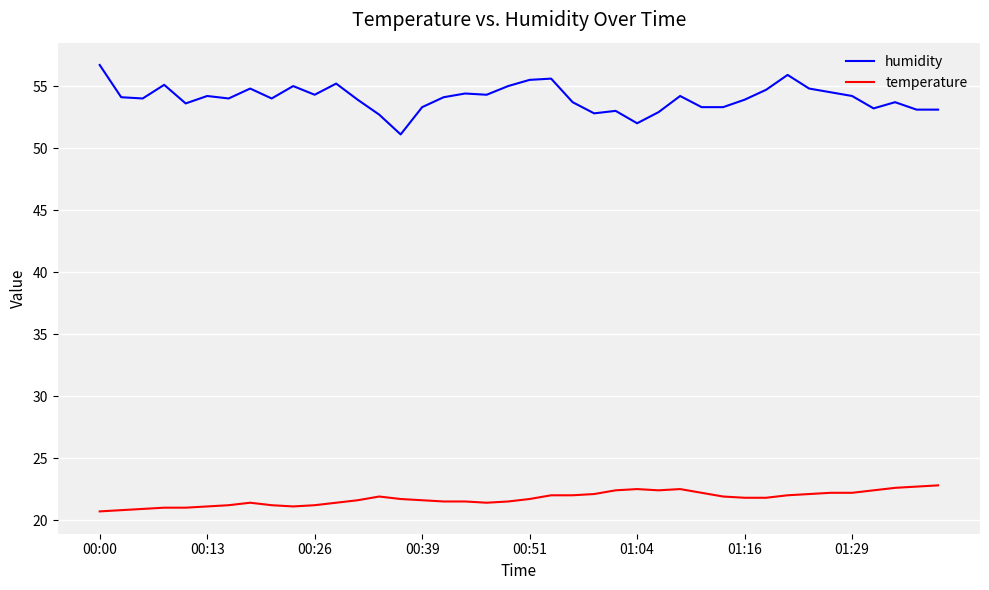

True or false: temperature and humidity cross at least once.

False